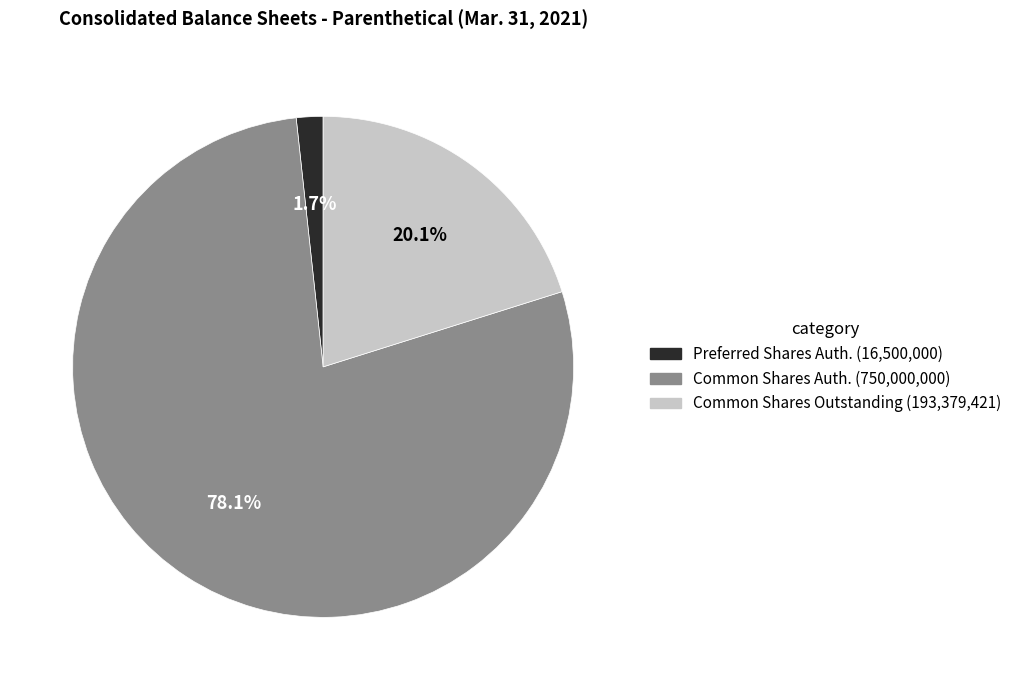

How many slices are in this pie chart?

3